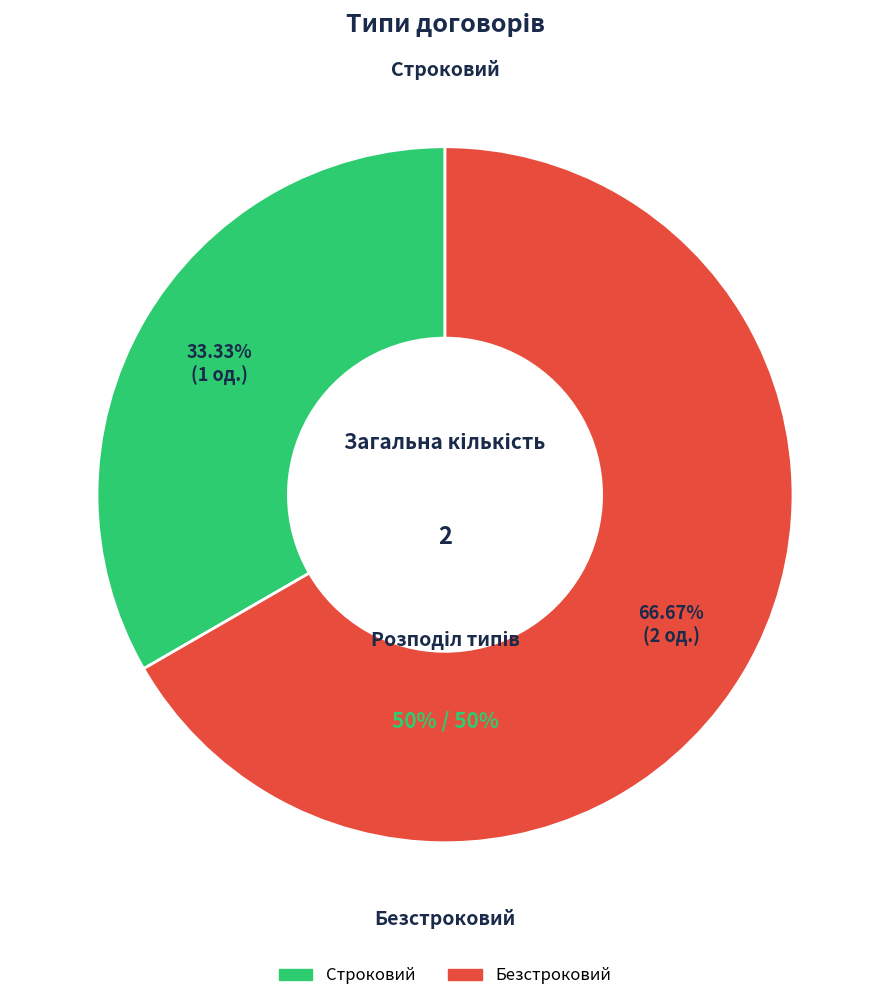

True or false: Безстроковий accounts for 77% of the total.

False